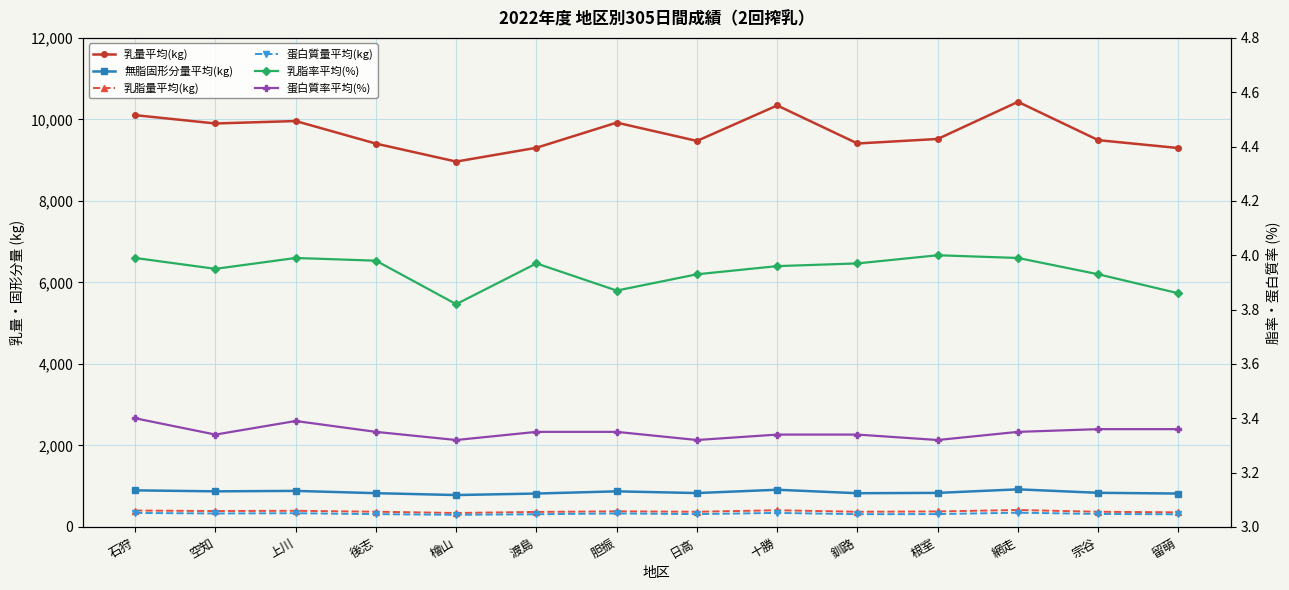

How many interior local valleys does the 蛋白質率平均(%) series have?

4